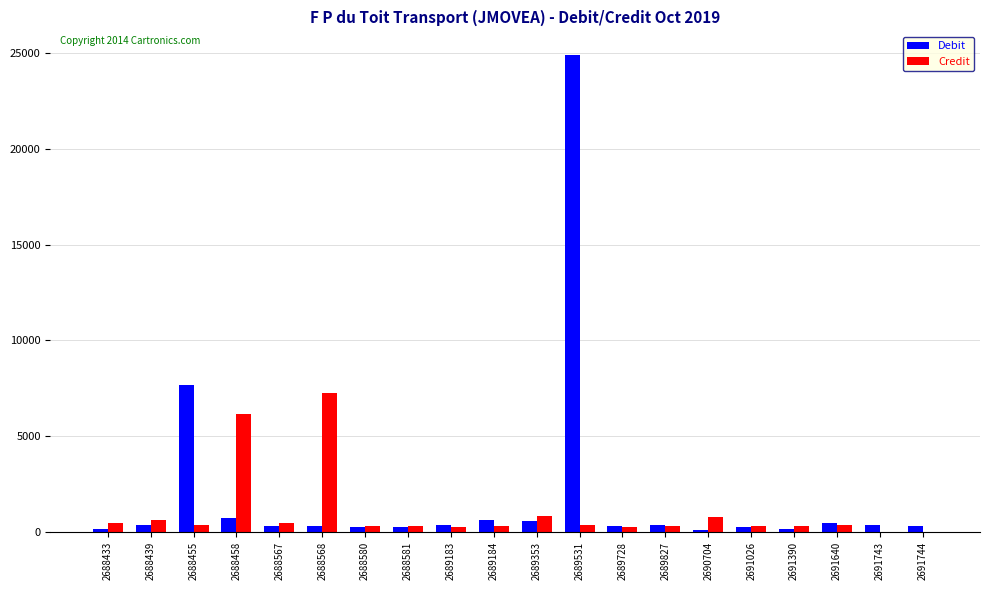

Where does the Debit series first go above 359?

2688439